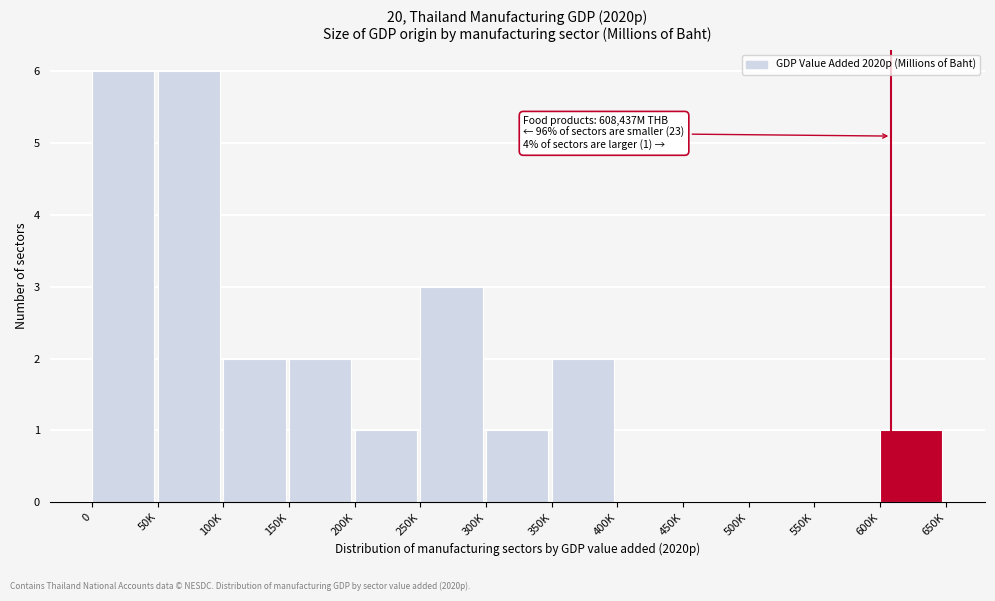

Reading right to left, list all the values displayed in this chart.

600K=1	550K=0	500K=0	450K=0	400K=0	350K=2	300K=1	250K=3	200K=1	150K=2	100K=2	50K=6	0=6